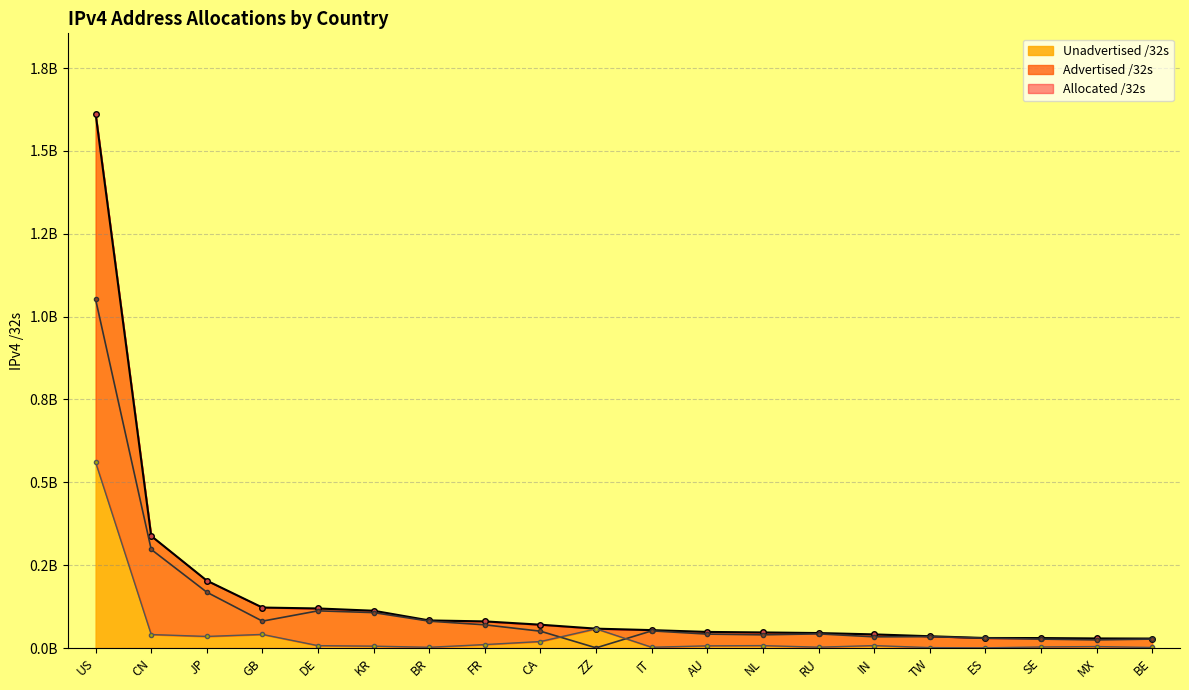

What is the sum of the Advertised /32s values at SE and NL?

0.1